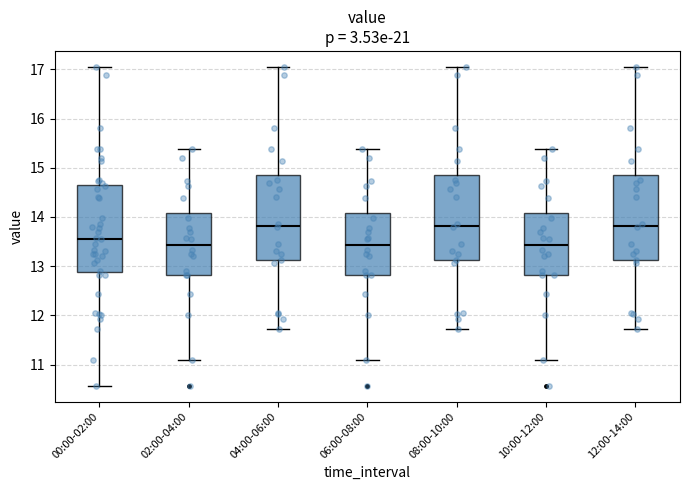

Where does the lower whisker of the box for 06:00-08:00 end on the y-axis? The values are not printed on the chart, so give them approximately, as read against the axis.

11.1